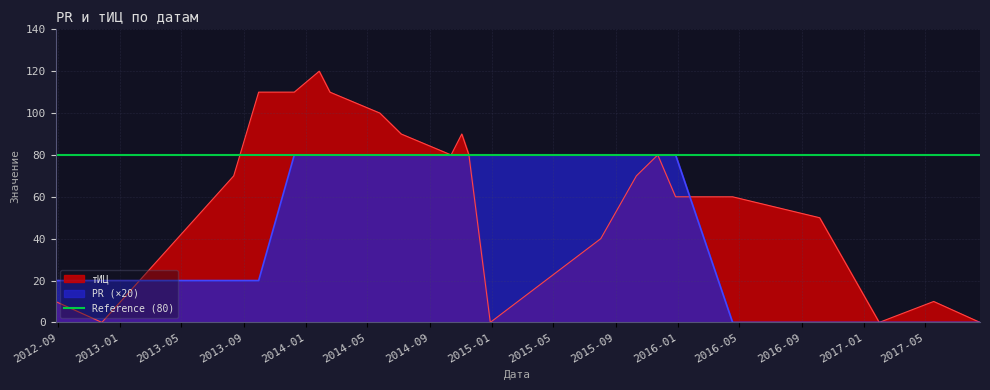

Which series changed the most between 2014-11-03 and 2016-04-18?

PR